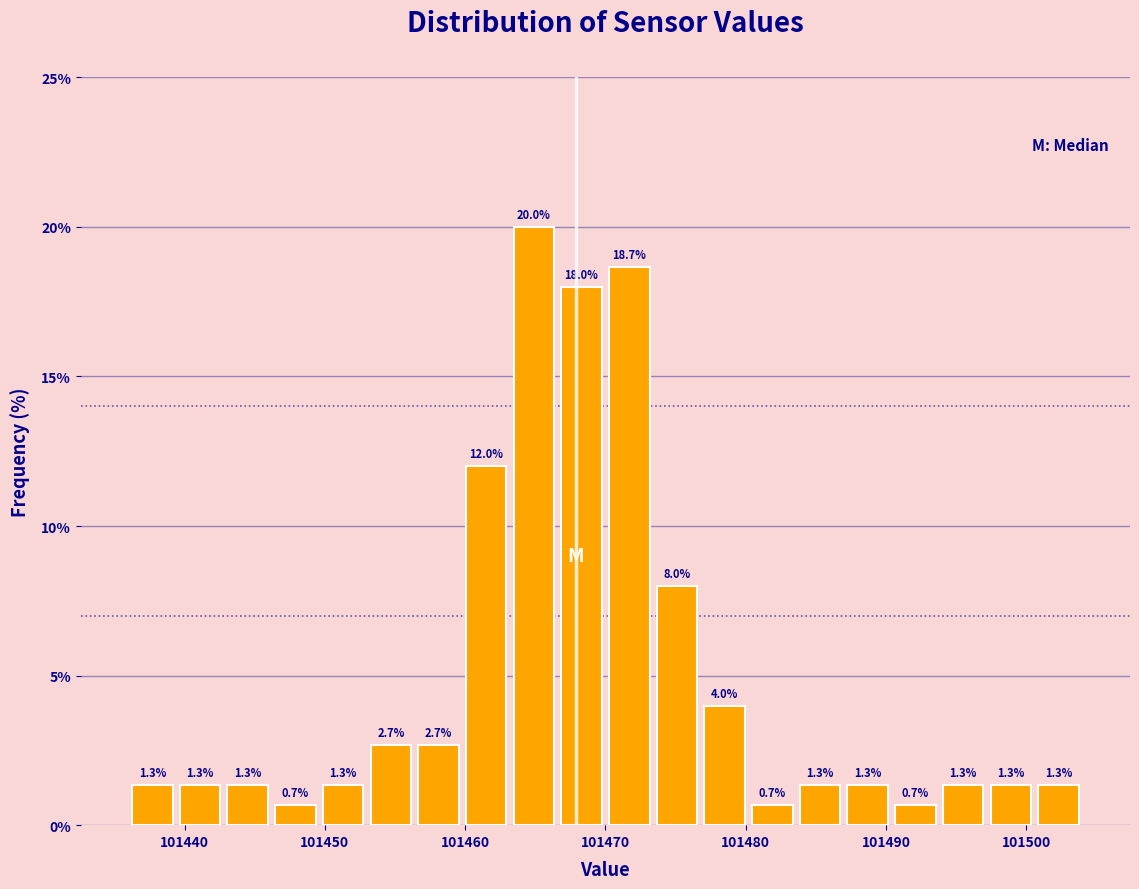

Around what value on the x-axis is the tallest bar? Give the approximate position of its centre, as read against the axis.

101465